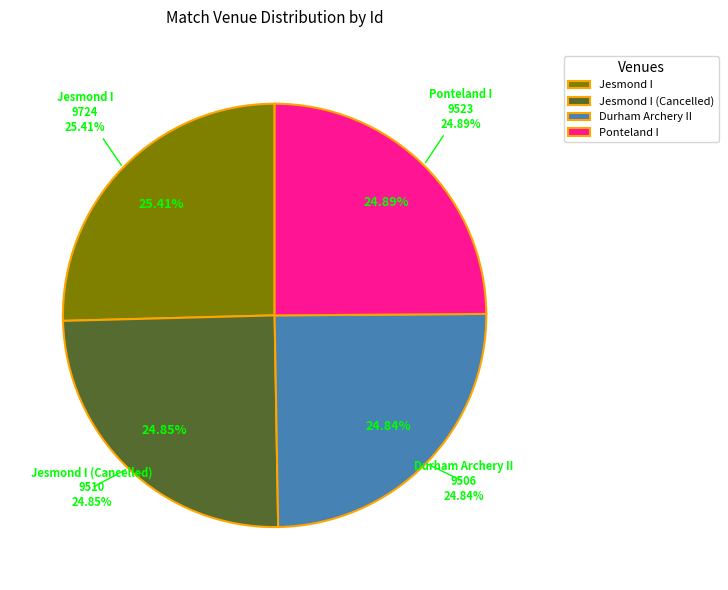

How much of the chart is everything except Durham Archery?

75.2%